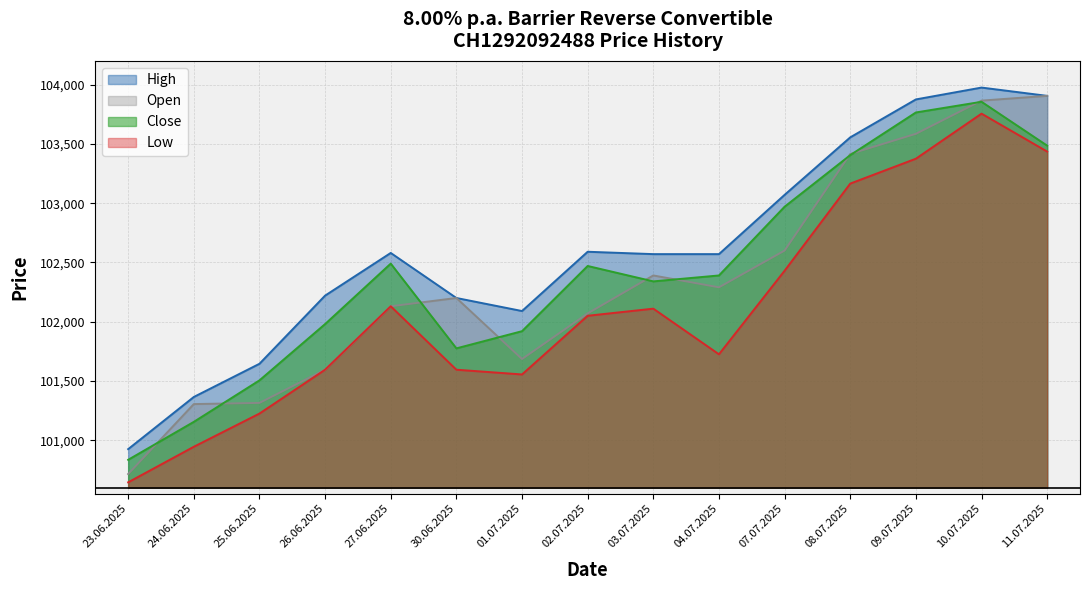

What are all the series names shown in the legend?

High, Open, Close, Low